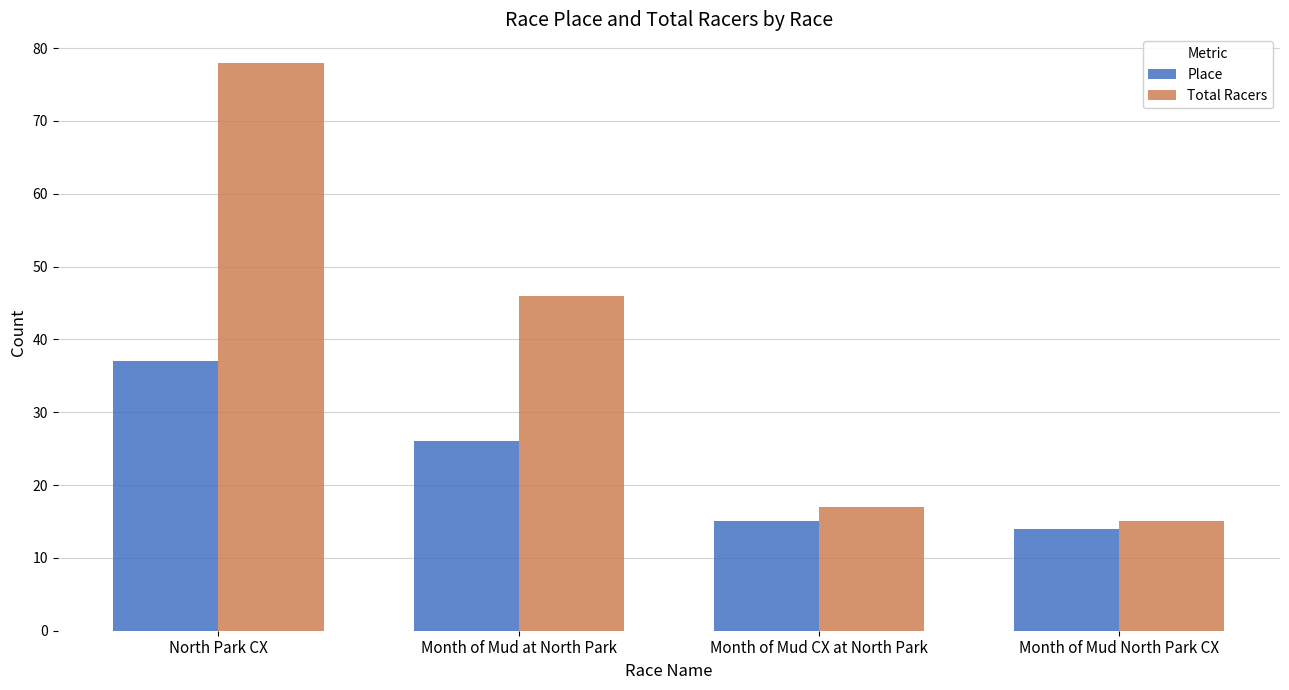

Count the number of categories in the chart.

4